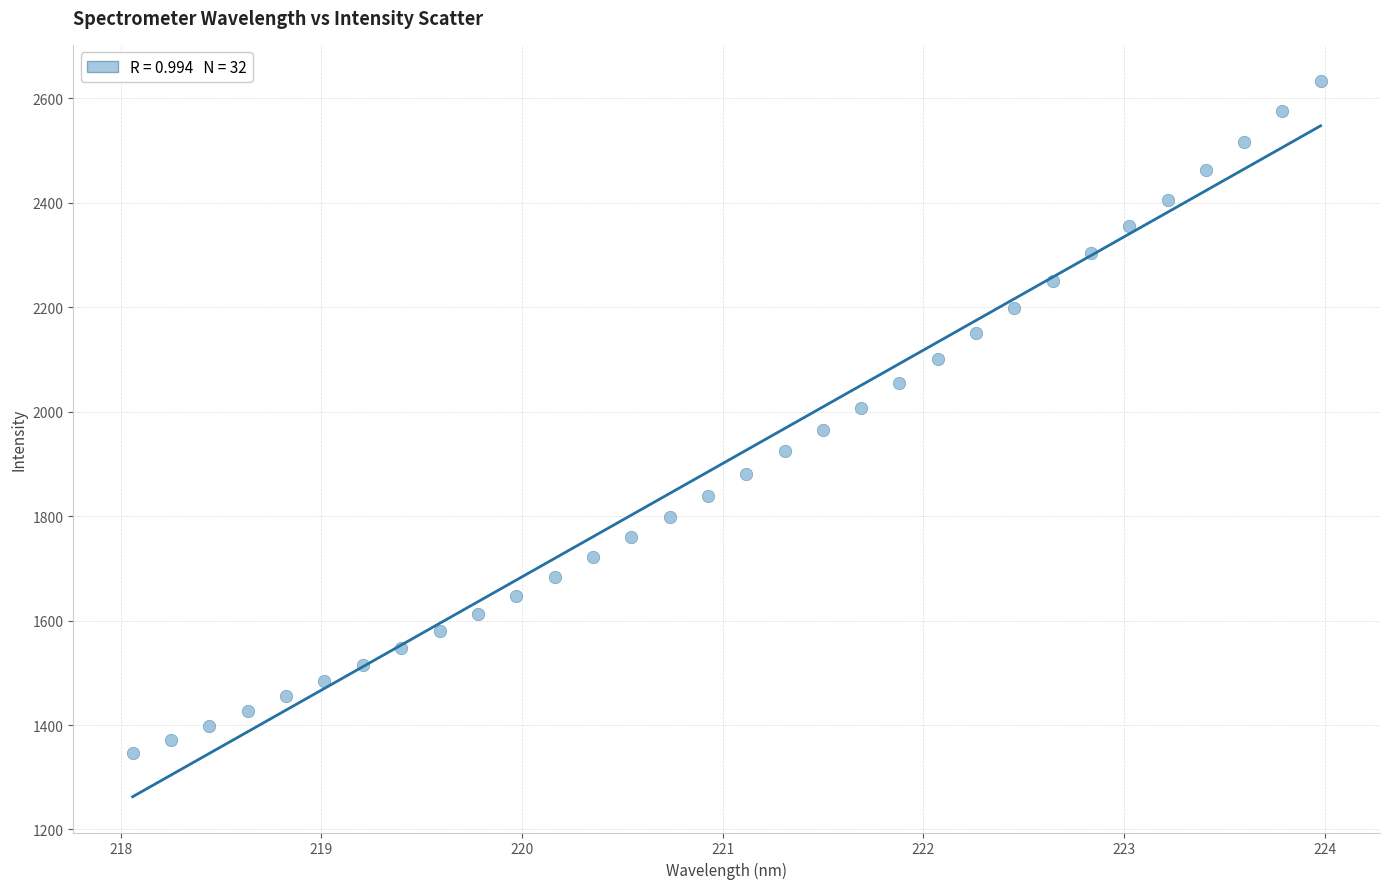

What is the range of X values (max minus min)?

5.9